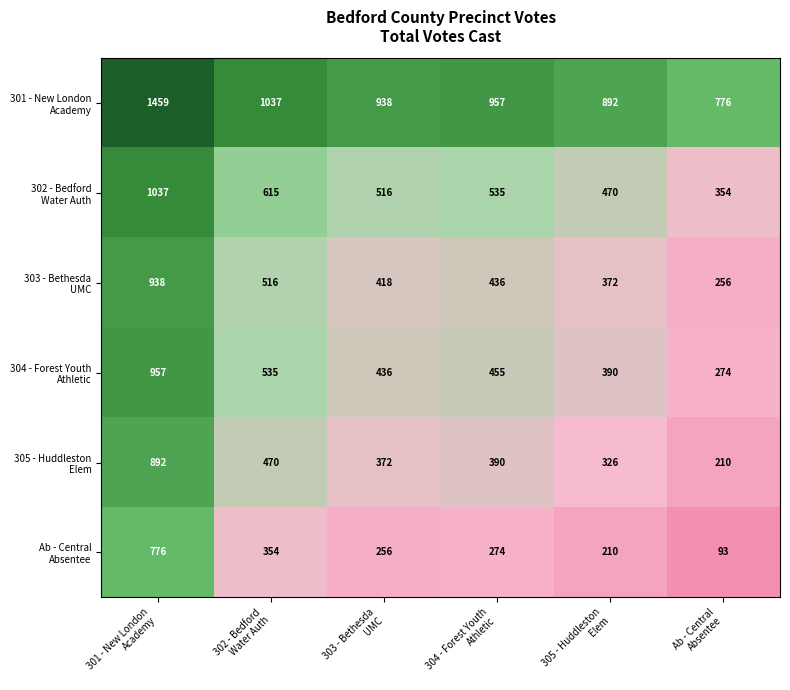

At how many categories does at least one series exceed 292?

6